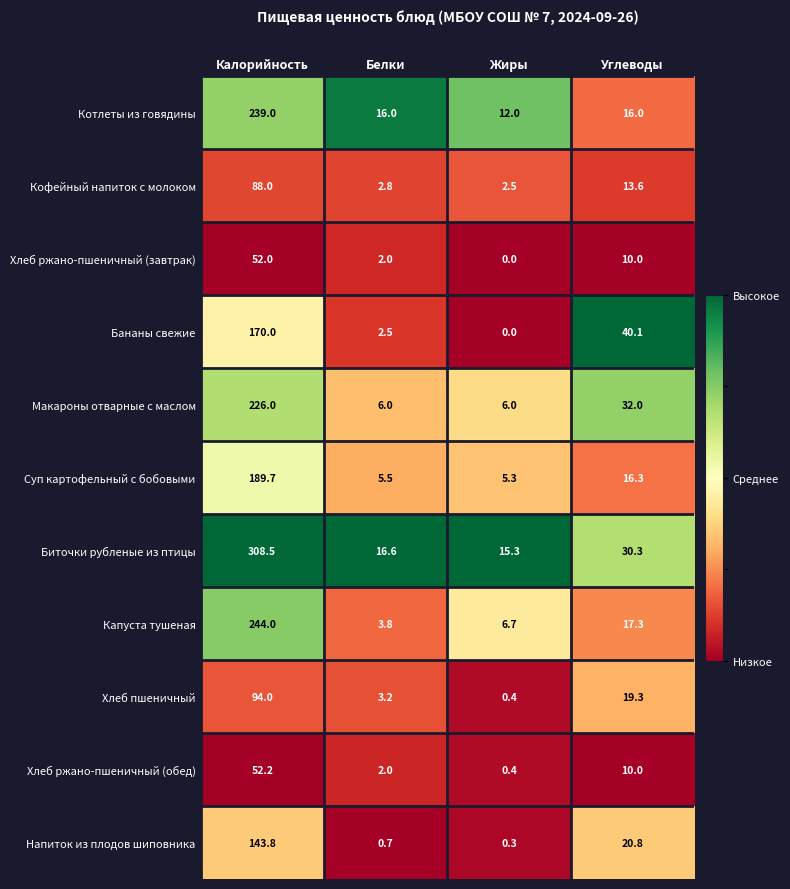

List the labels in order of Кофейный напиток с молоком value, smallest first.

Жиры, Белки, Углеводы, Калорийность